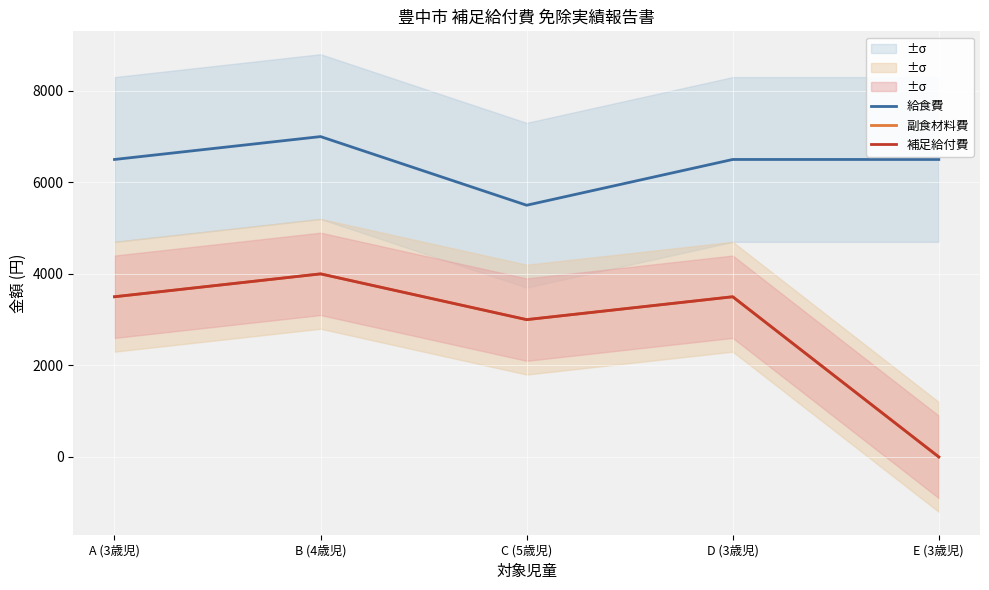

Which category has the highest value across all series?

B (4歳児)